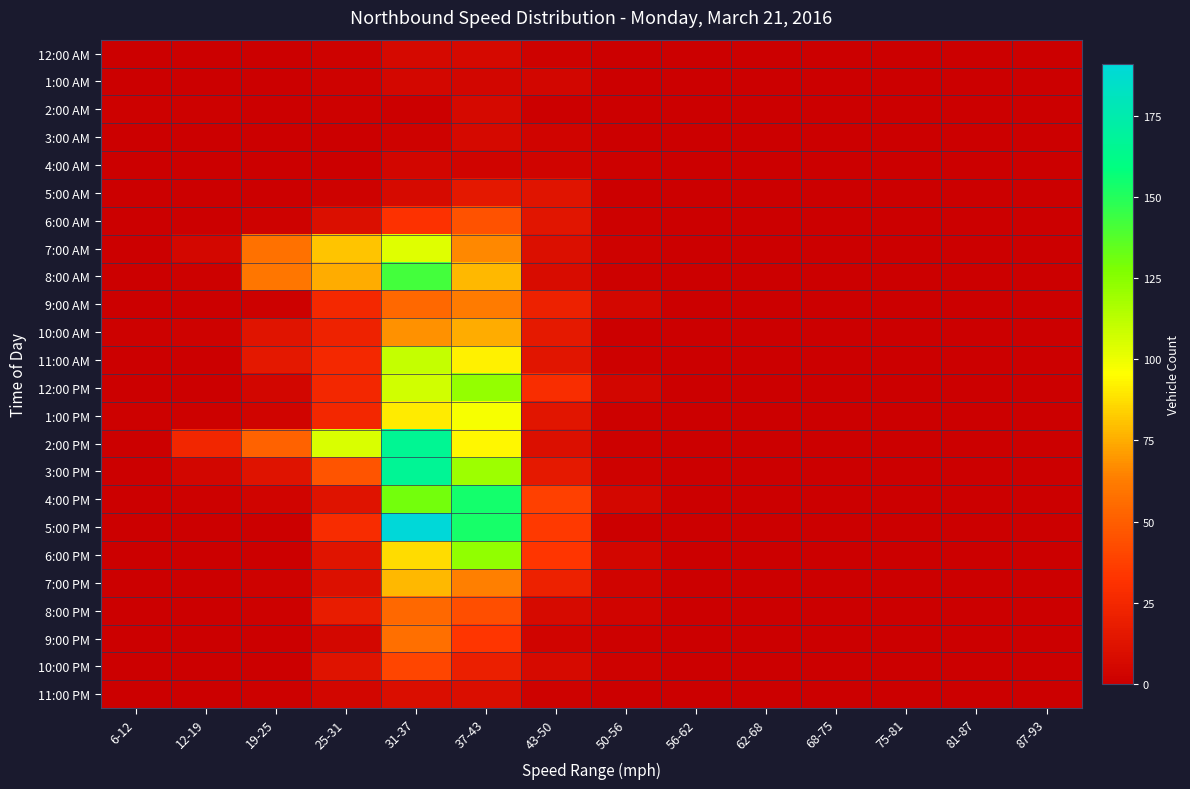

At how many categories does at least one series exceed 0?

8